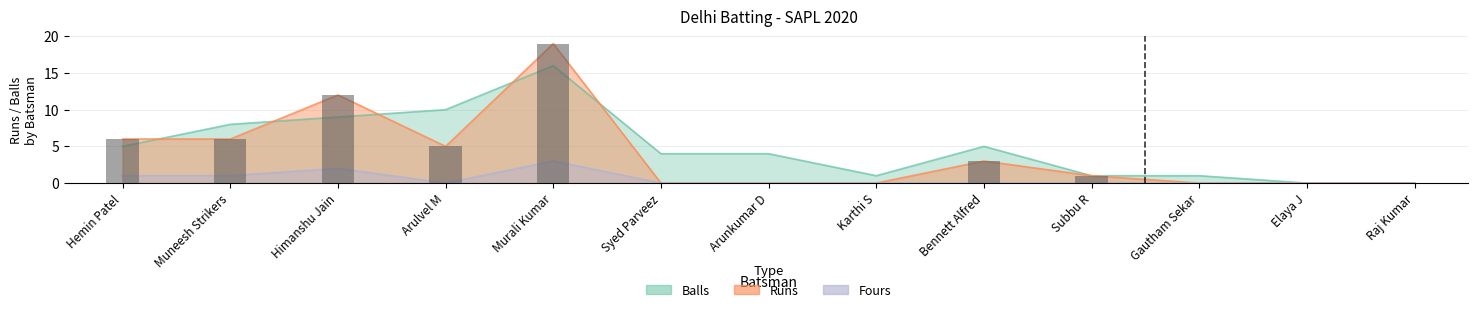

Rank the series by their maximum value, from lowest to highest.

Fours, Balls, Runs